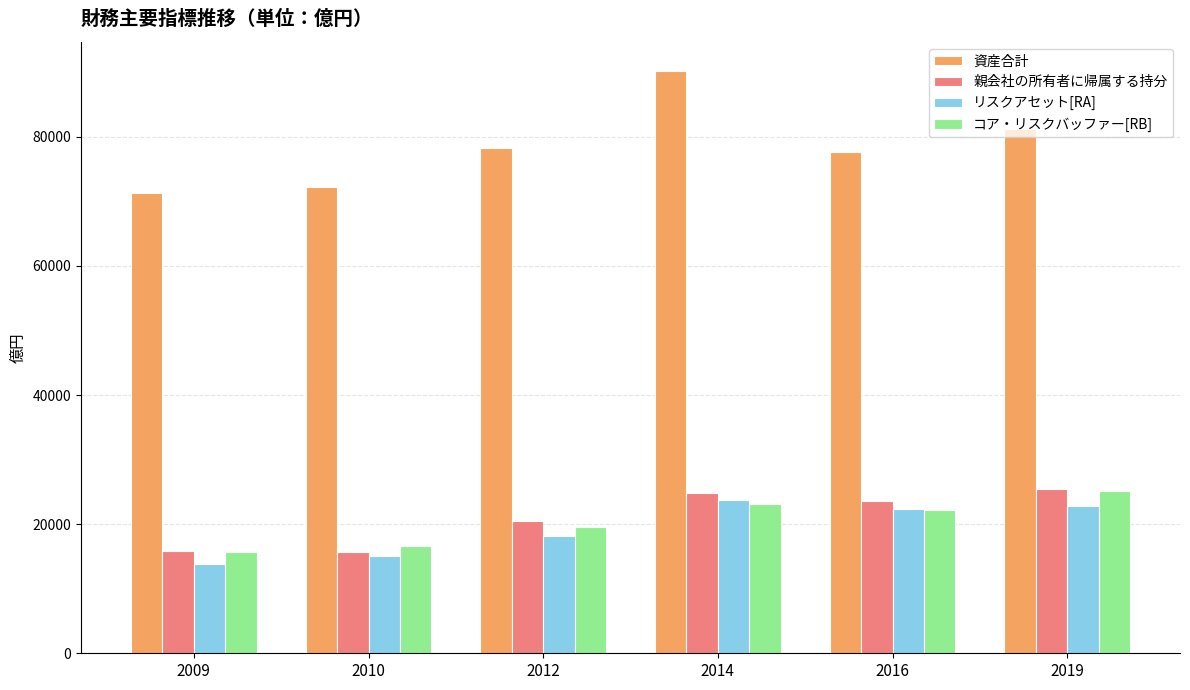

What is the spread (max minus min) of values at 2012?

60228